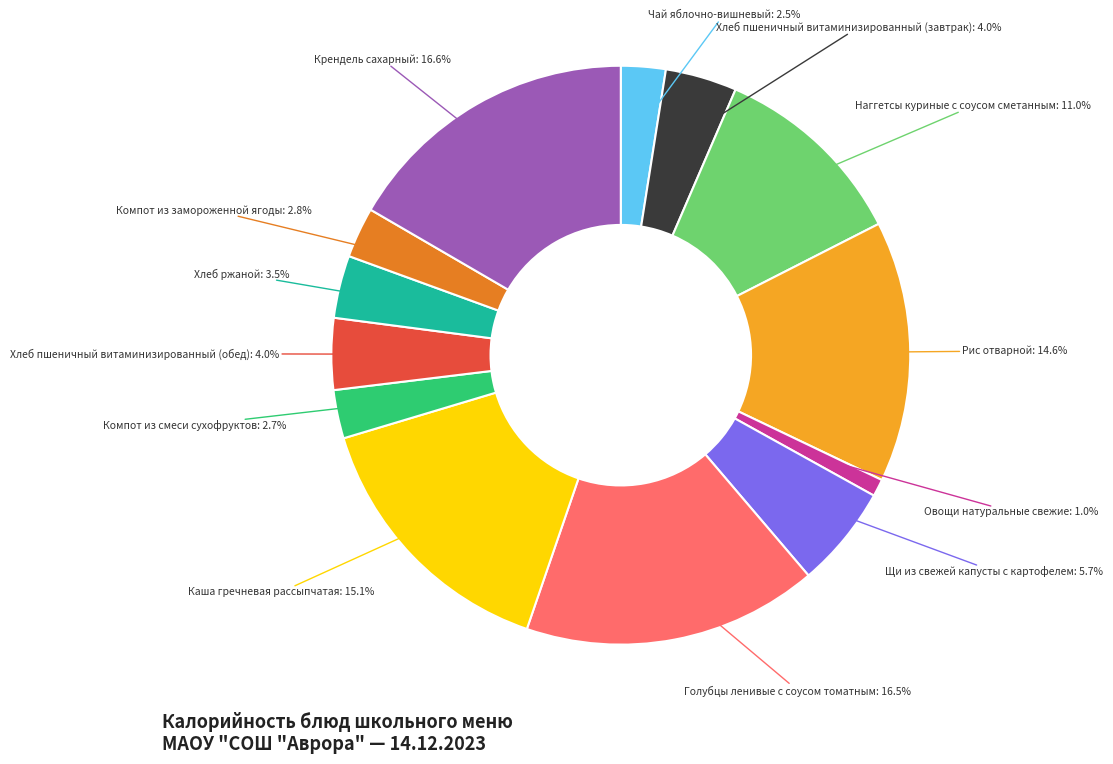

Is there any slice that represents more than half of the pie?

No